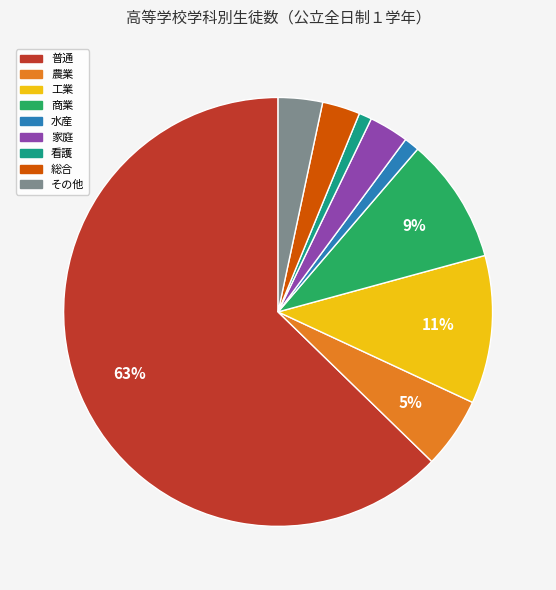

What percentage is the 商業 slice, to the nearest percent?

9%